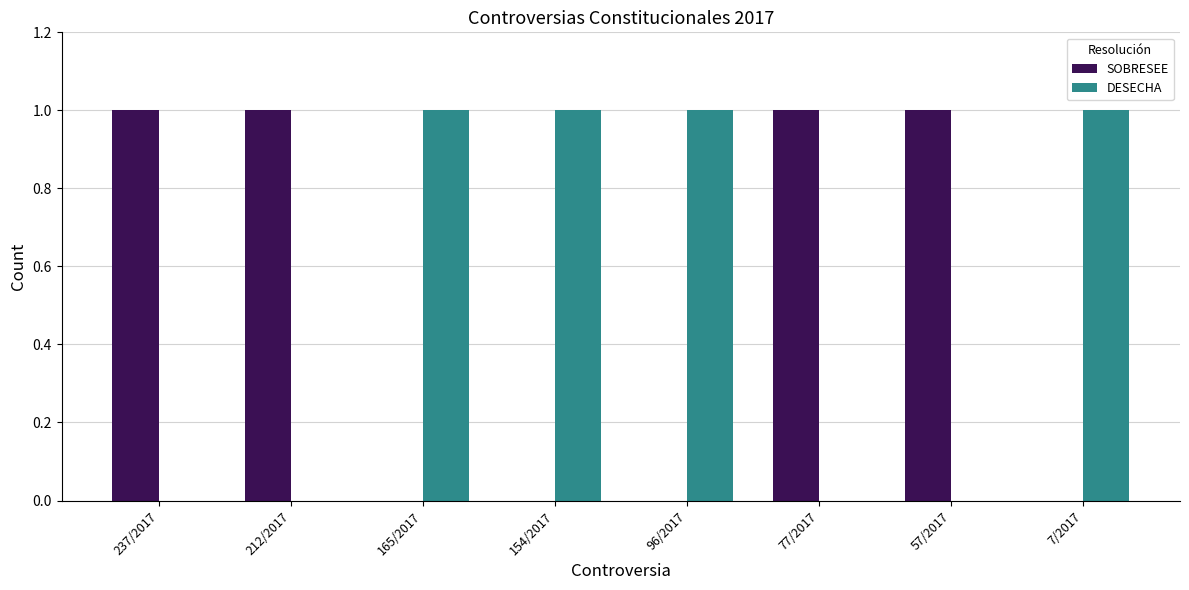

Is the value of SOBRESEE at 57/2017 greater than the value of DESECHA at 237/2017?

Yes